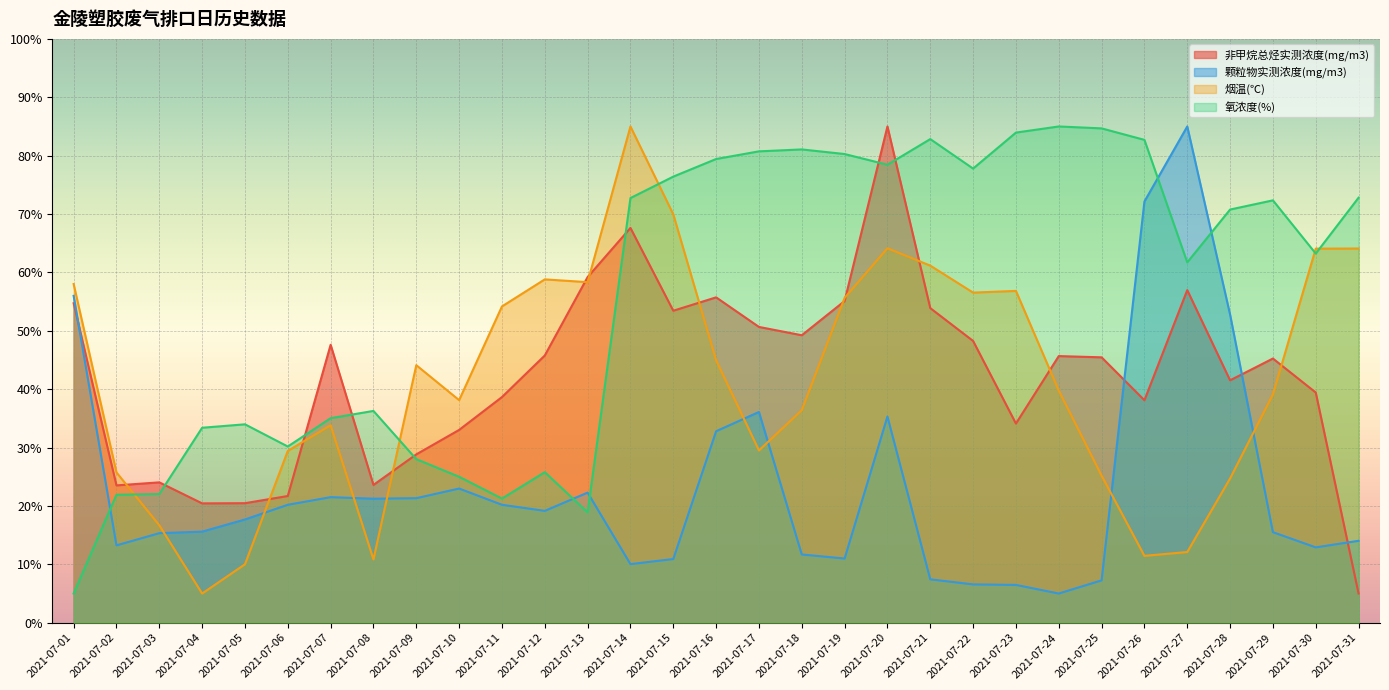

Reading left to right, list all the values displayed in this chart.

非甲烷总烃实测浓度(mg/m3): 54.7	23.5	24.0	20.4	20.5	21.7	47.6	23.6	28.8	33.0	38.6	45.8	59.2	67.6	53.4	55.7	50.7	49.2	55.1	85.0	53.9	48.3	34.1	45.7	45.5	38.1	57.0	41.5	45.3	39.4	5.0
颗粒物实测浓度(mg/m3): 56.0	13.3	15.3	15.6	17.7	20.2	21.5	21.2	21.3	23.0	20.2	19.2	22.3	10.0	10.9	32.8	36.1	11.7	11.0	35.3	7.4	6.6	6.5	5.0	7.3	72.1	85.0	52.8	15.5	12.9	14.0
烟温(℃): 58.0	25.7	16.7	5.0	10.0	29.4	33.8	10.8	44.1	38.1	54.2	58.8	58.3	85.0	70.0	45.0	29.5	36.4	55.6	64.1	61.2	56.5	56.8	39.8	25.2	11.5	12.1	24.7	39.1	64.1	64.1
氧浓度(%): 5.0	21.9	22.0	33.4	34.0	30.2	35.0	36.3	28.0	25.0	21.3	25.8	18.9	72.7	76.4	79.4	80.7	81.1	80.3	78.4	82.8	77.8	84.0	85.0	84.7	82.7	61.7	70.8	72.3	63.2	72.8